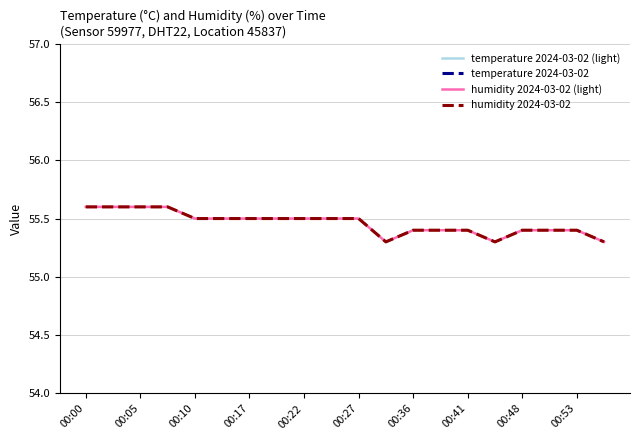

At 15, list the series in order from largest to smallest.

humidity 2024-03-02 (light), humidity 2024-03-02, temperature 2024-03-02 (light), temperature 2024-03-02